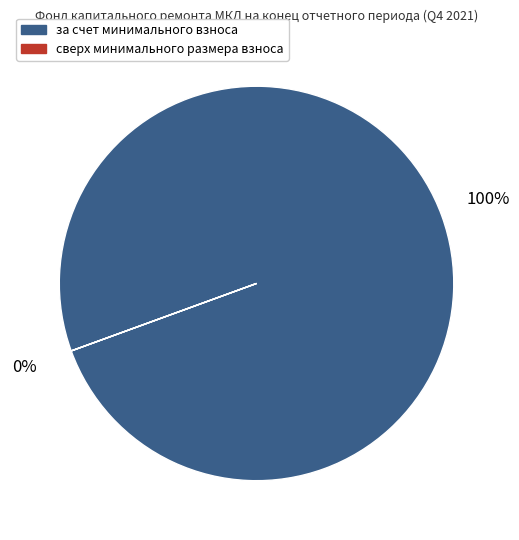

How many slices are in this pie chart?

2